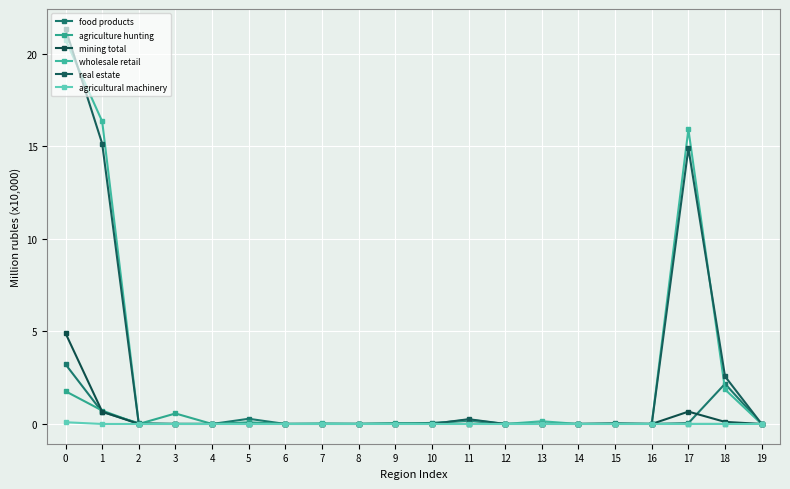

Which series has the largest total across all categories?

wholesale retail